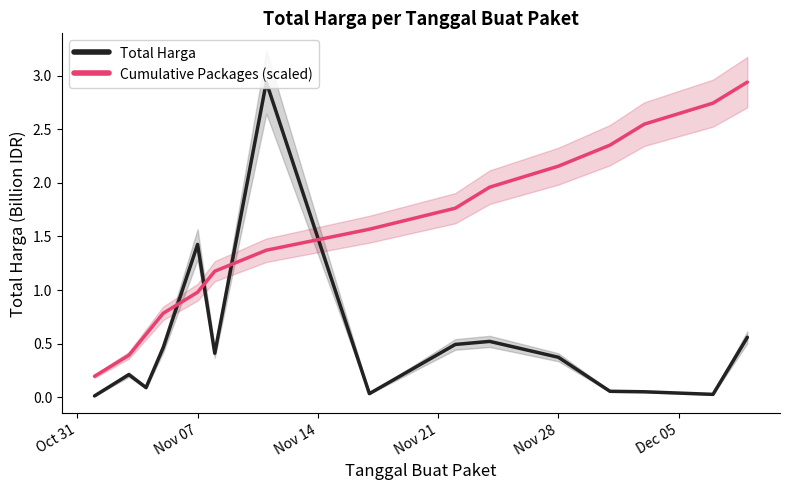

How many times do Cumulative Packages (scaled) and Total Harga cross each other?

4